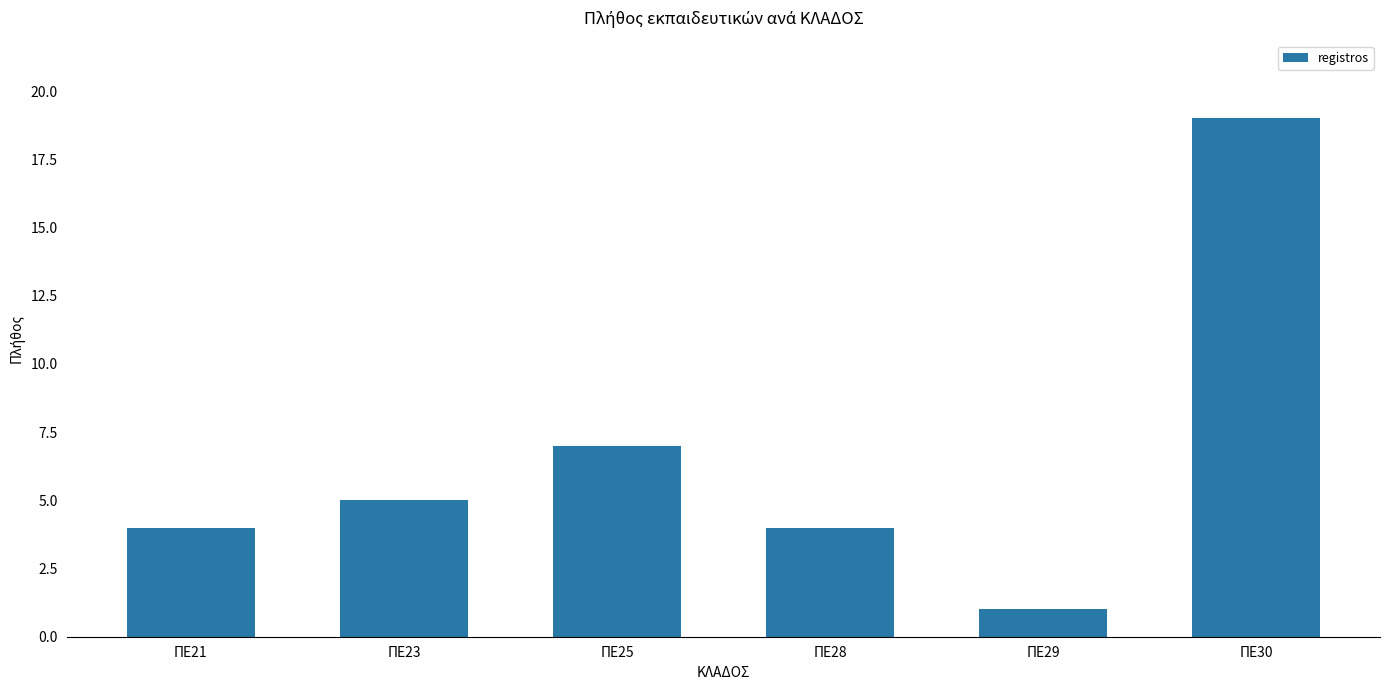

How many bars are there in total?

6